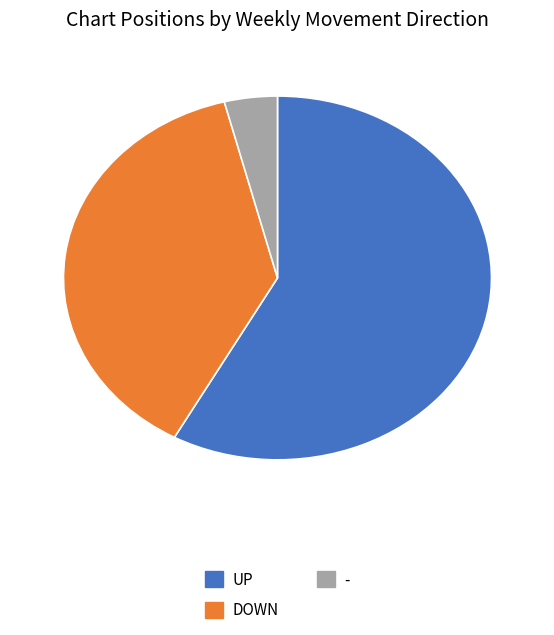

Does any single category account for the majority?

Yes